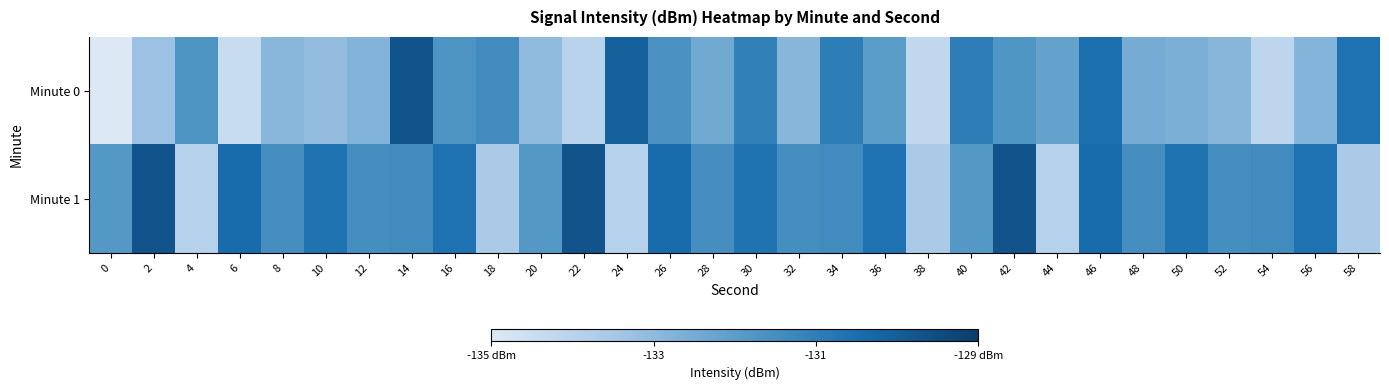

At 14, list the series in order from smallest to largest.

Minute 1, Minute 0